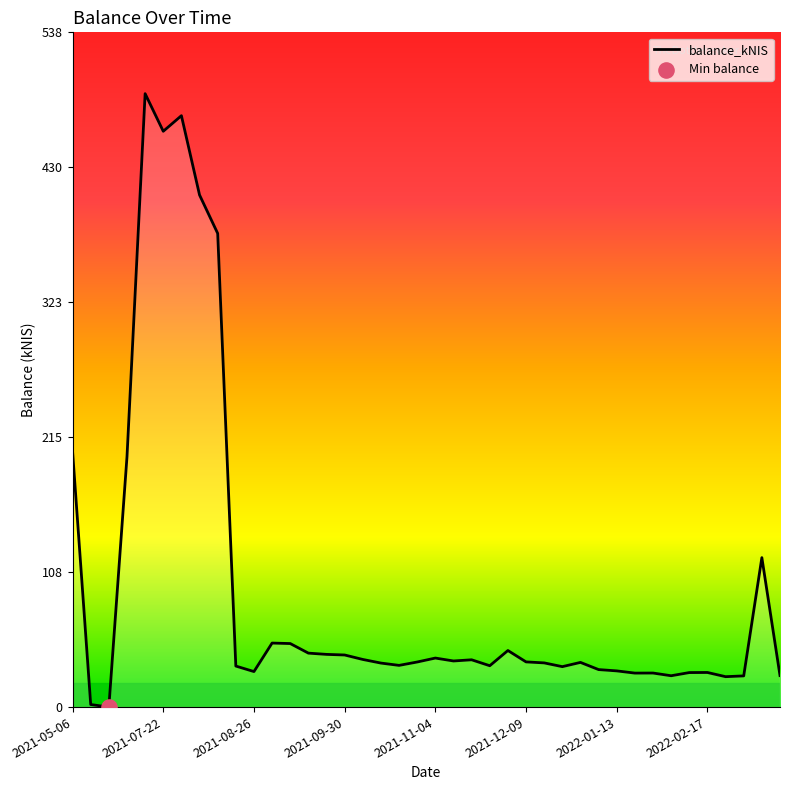

Between 35 and 2021-09-30, which is larger?

2021-09-30